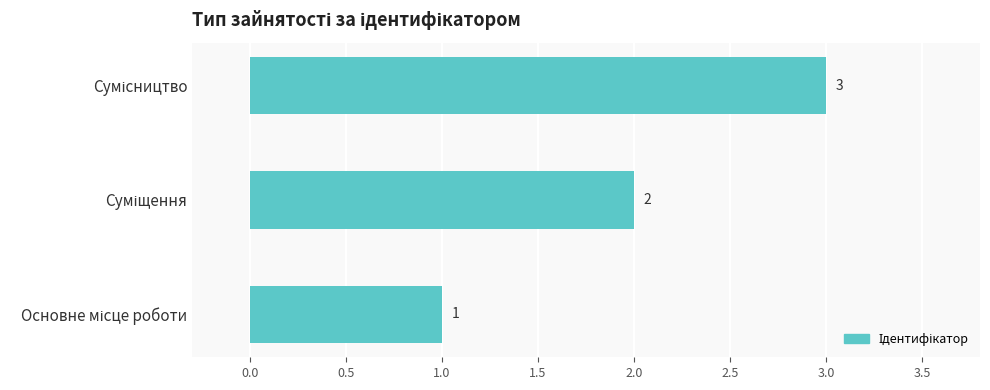

What is the sum of all values?

6